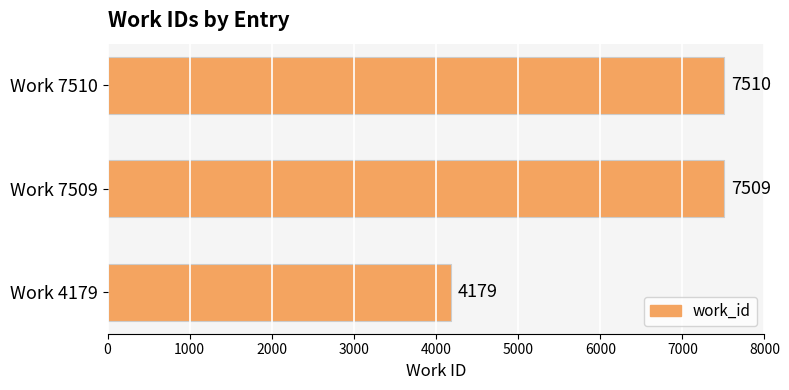

The chart shows a value of 1890 at Work 7510. True or false?

False